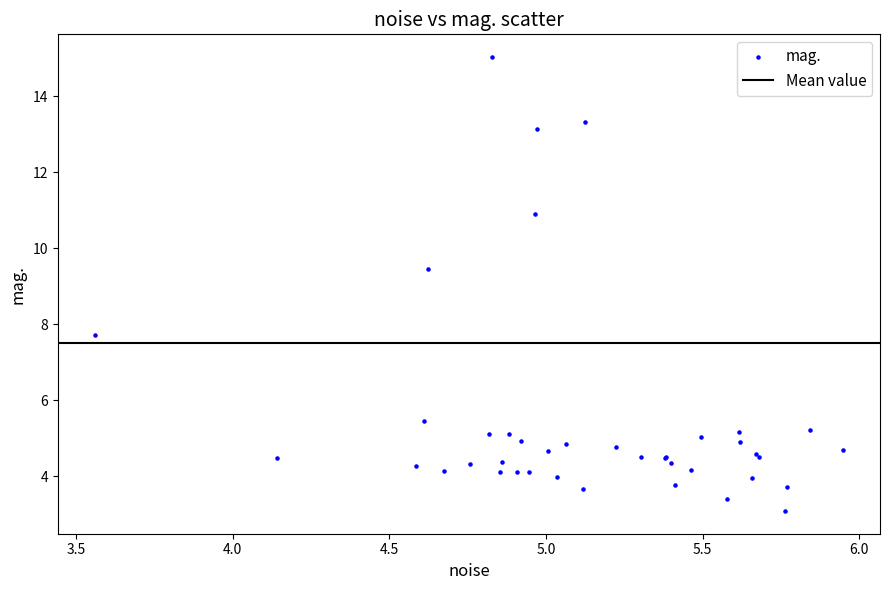

What Y value in the scatter plot is closest to 9?

9.4